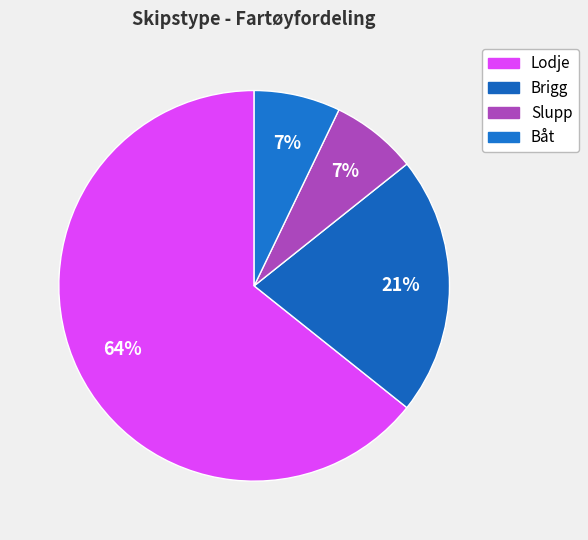

To the nearest percent, what percentage of the pie is Lodje?

64%